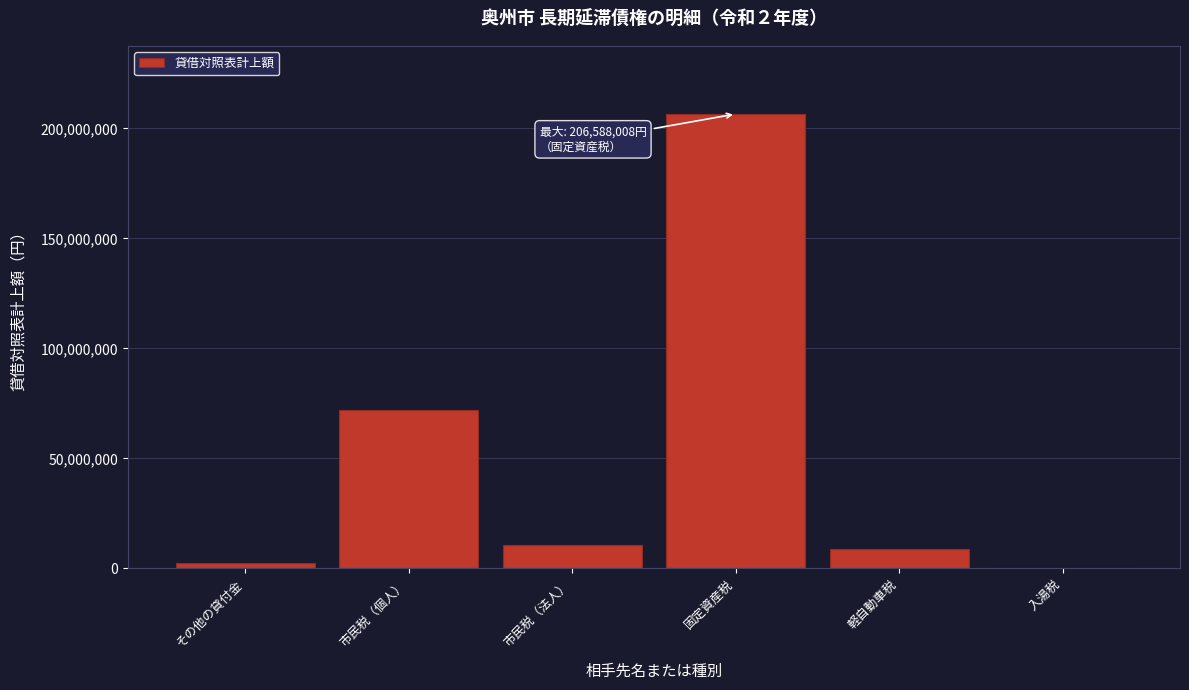

Reading left to right, extract all data points from this chart.

その他の貸付金=2243839	市民税（個人）=72141964	市民税（法人）=10751124	固定資産税=206588008	軽自動車税=8655391	入湯税=137925